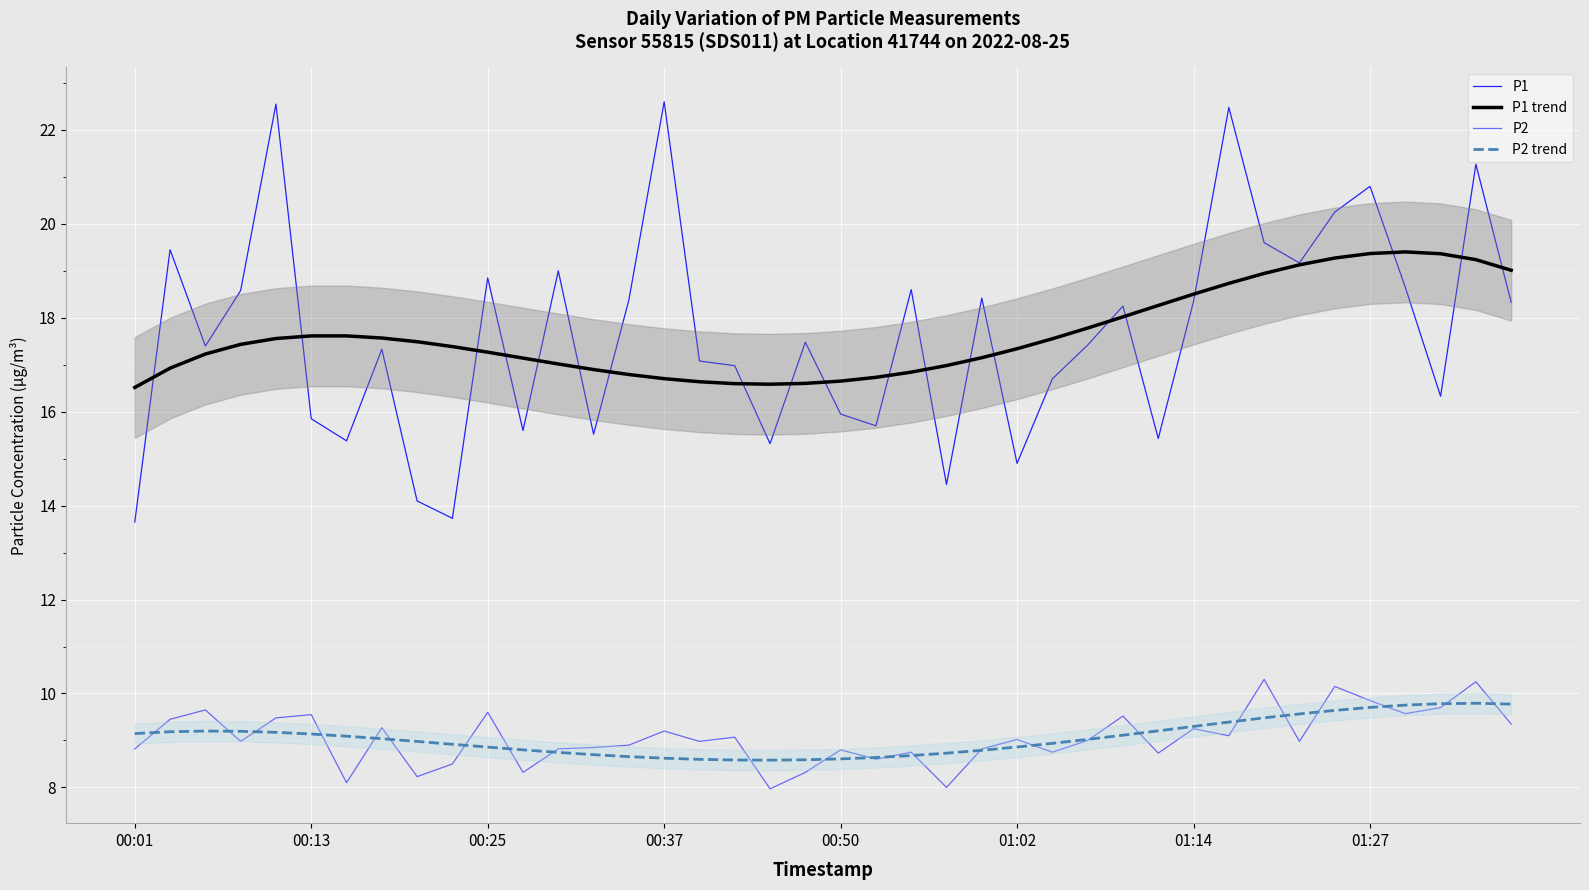

Is it true that P2 equals 4.2 at 39?

False